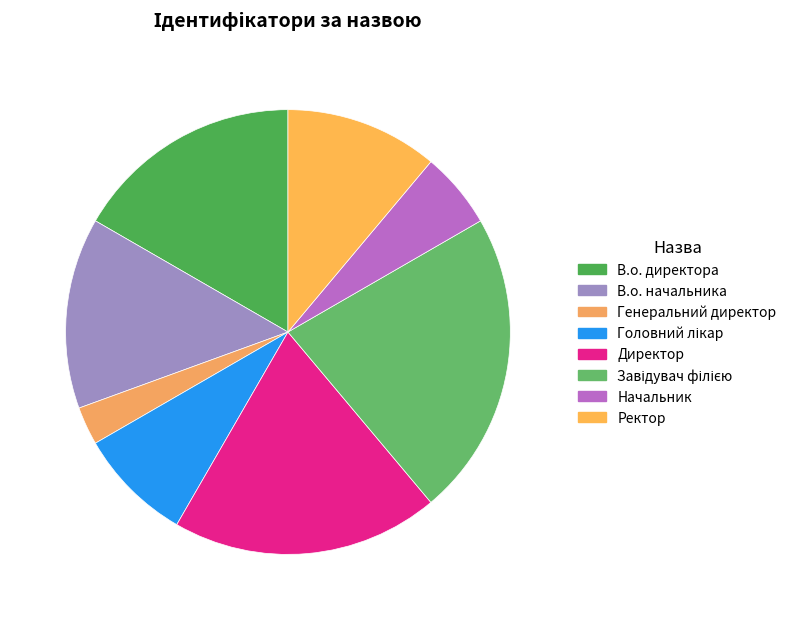

Is there a majority slice in this chart?

No